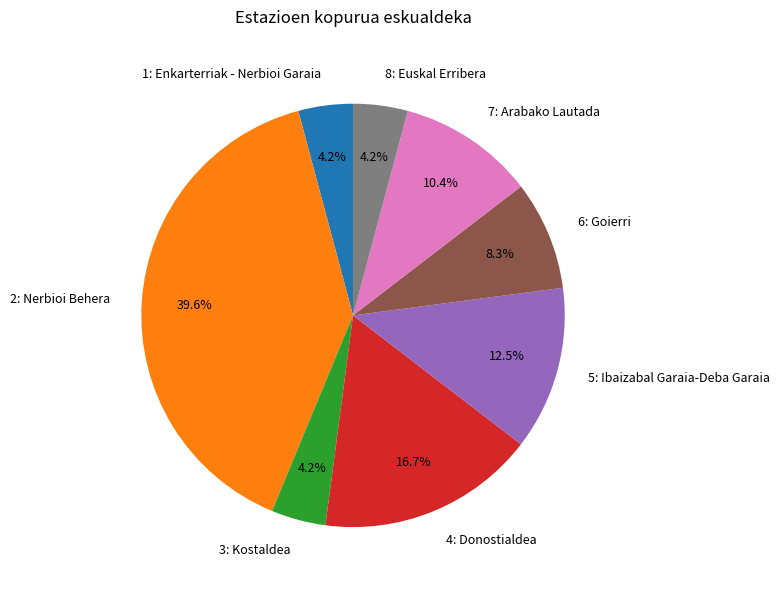

Is there any slice that represents more than half of the pie?

No